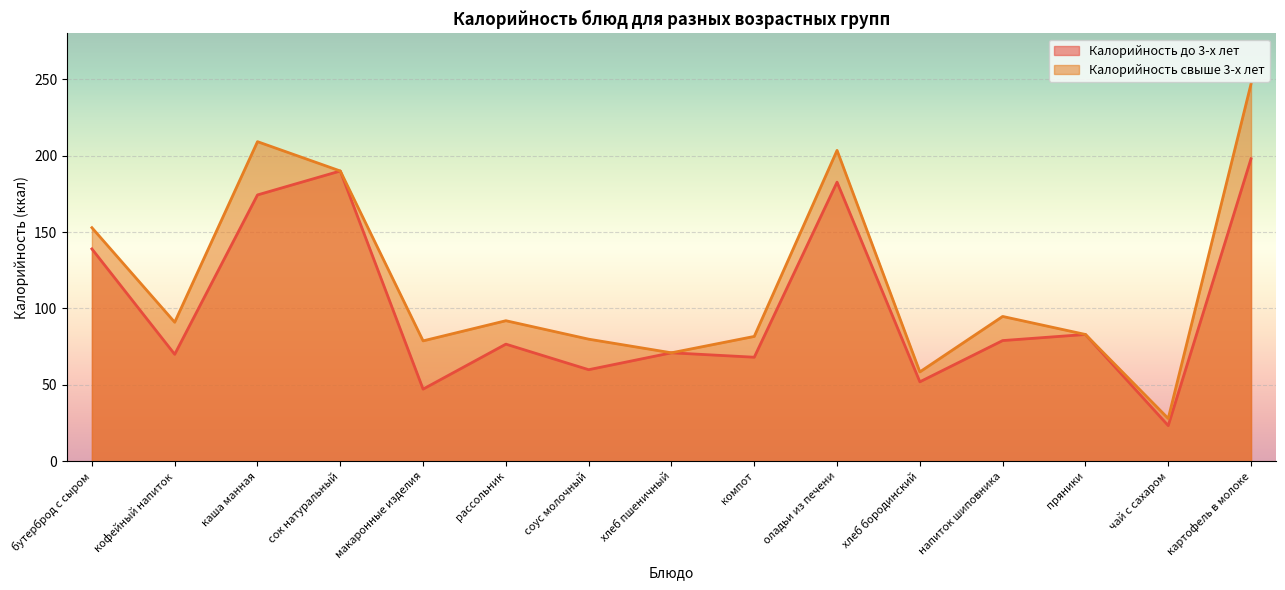

How many data points in Калорийность до 3-х лет are less than 76?

7